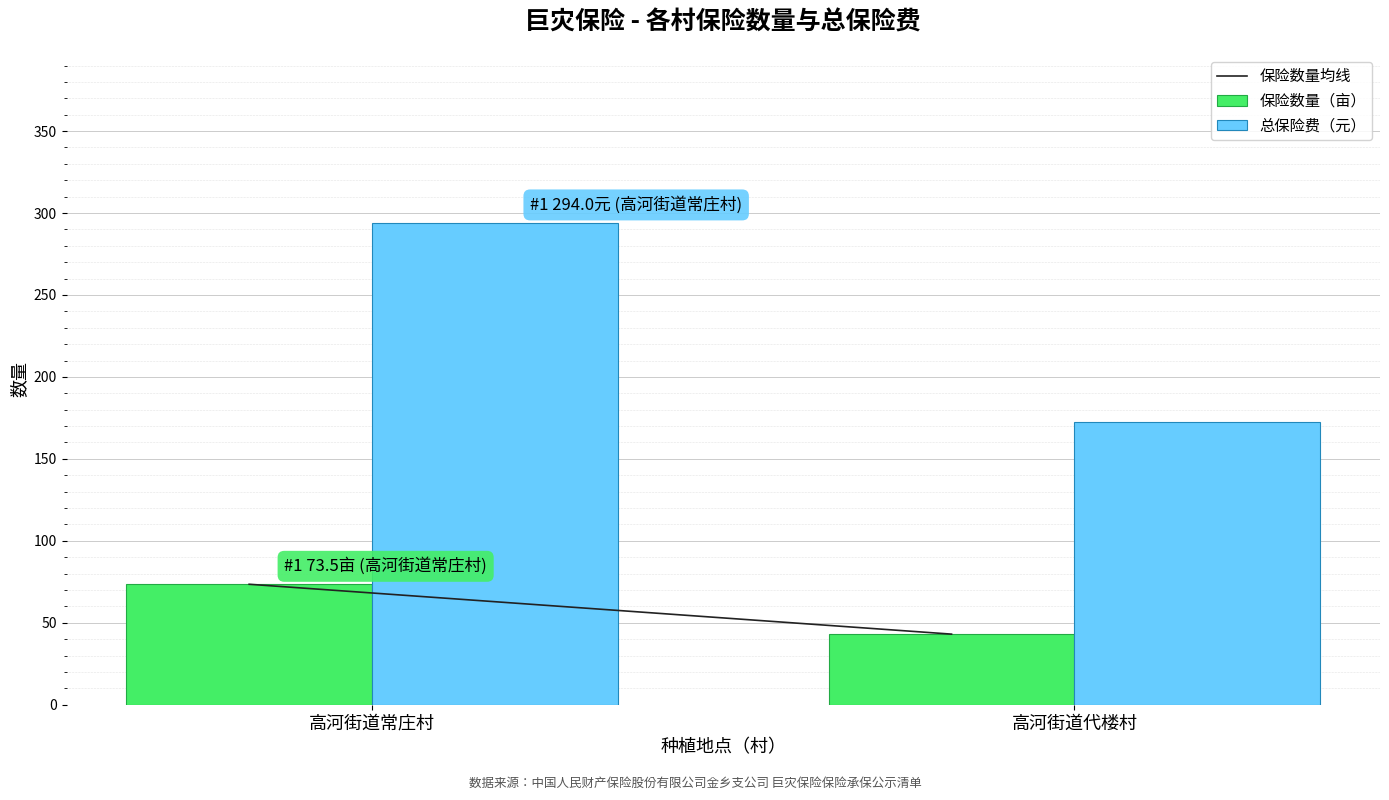

Which series changed the most between 高河街道常庄村 and 高河街道代楼村?

总保险费（元）